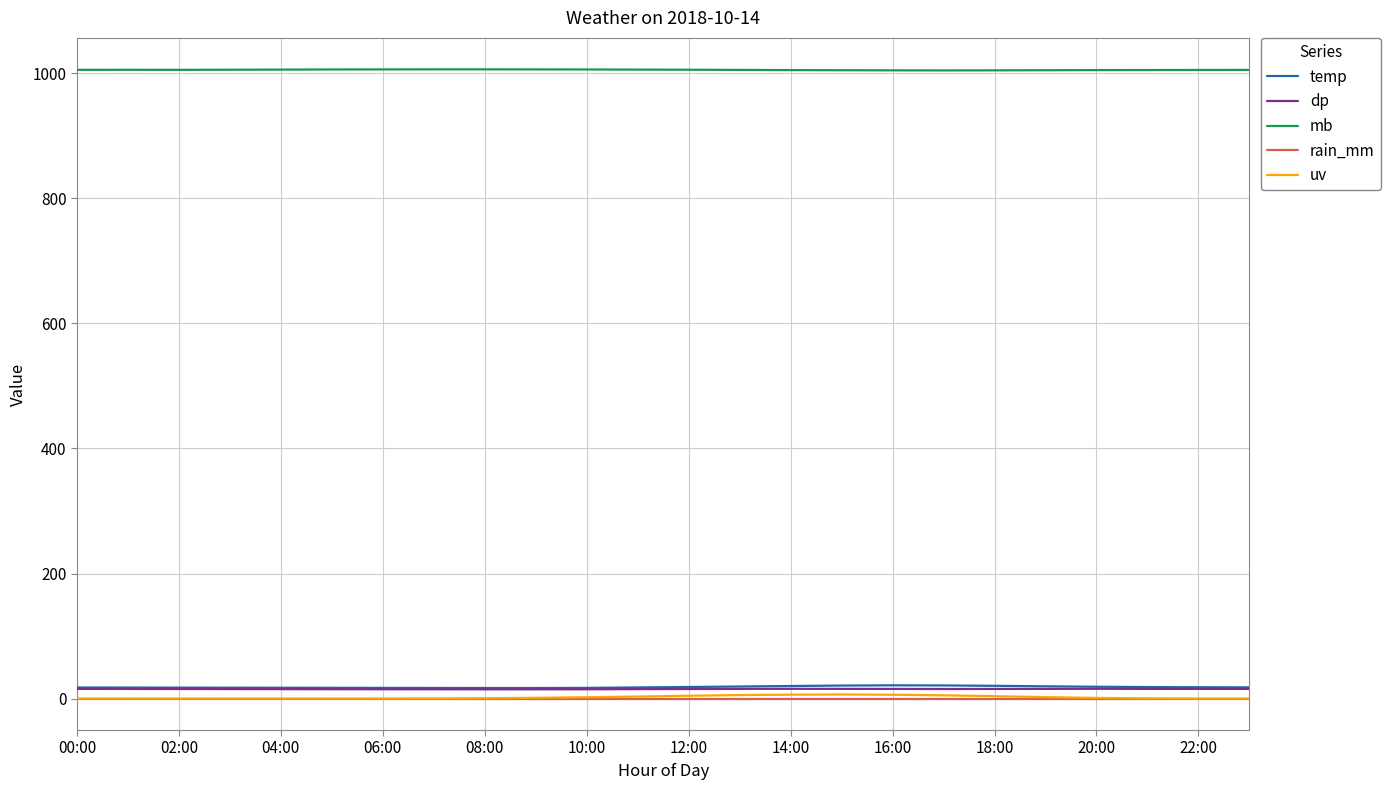

True or false: temp and rain_mm intersect in this chart.

False